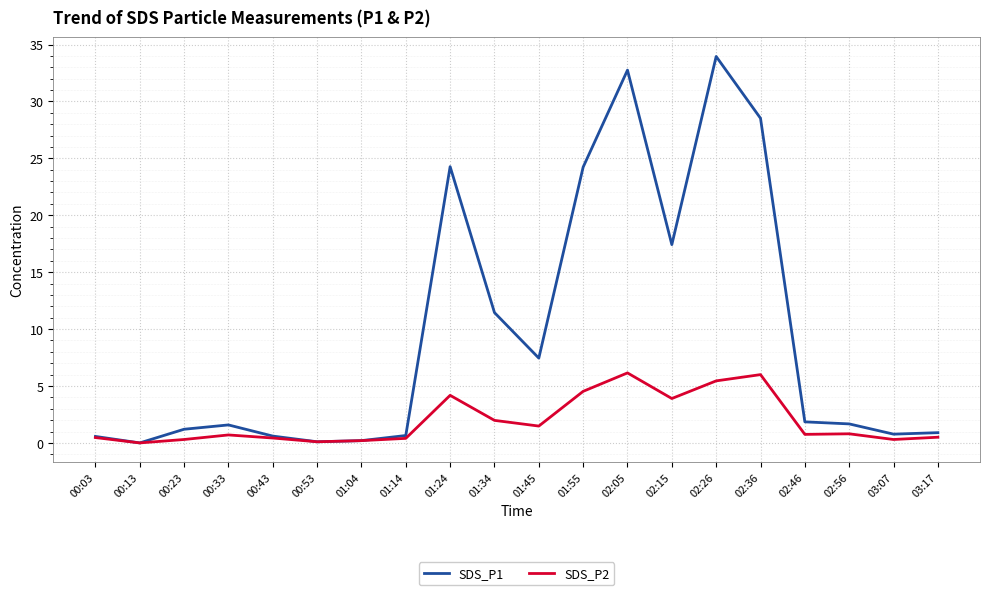

Read the SDS_P1 value at 03:17.

0.9